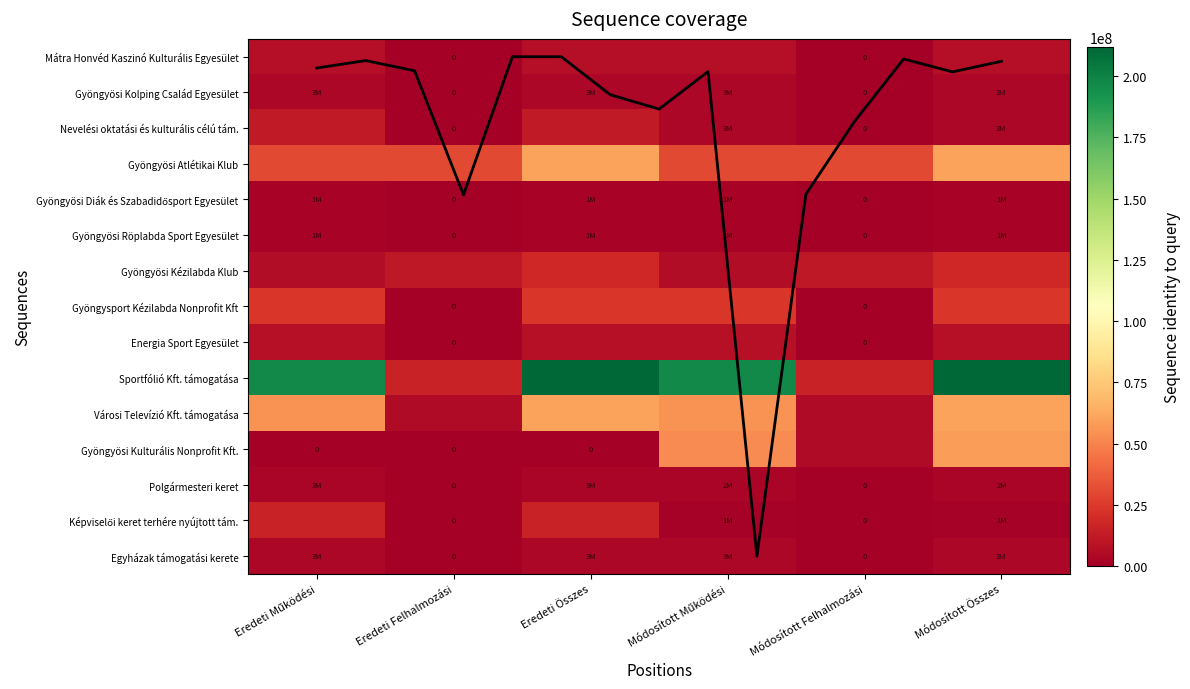

Reading left to right, transcribe all the data shown in this chart.

Mátra Honvéd Kaszinó Kulturális Egyesület: Eredeti Működési=1900000	Eredeti Felhalmozási=0	Eredeti Összes=1900000	Módosított Működési=1900000	Módosított Felhalmozási=0	Módosított Összes=1900000
Gyöngyösi Kolping Család Egyesület: Eredeti Működési=1900000	Eredeti Felhalmozási=0	Eredeti Összes=1900000	Módosított Működési=1900000	Módosított Felhalmozási=0	Módosított Összes=1900000
Nevelési oktatási és kulturális célú tám.: Eredeti Működési=11637500	Eredeti Felhalmozási=0	Eredeti Összes=11637500	Módosított Működési=3967500	Módosított Felhalmozási=0	Módosított Összes=3967500
Gyöngyösi Atlétikai Klub: Eredeti Működési=29975000	Eredeti Felhalmozási=30000000	Eredeti Összes=59975000	Módosított Működési=29975000	Módosított Felhalmozási=30000000	Módosított Összes=59975000
Gyöngyösi Diák és Szabadidősport Egyesület: Eredeti Működési=6650000	Eredeti Felhalmozási=0	Eredeti Összes=6650000	Módosított Működési=6650000	Módosított Felhalmozási=0	Módosított Összes=6650000
Gyöngyösi Röplabda Sport Egyesület: Eredeti Működési=3515000	Eredeti Felhalmozási=0	Eredeti Összes=3515000	Módosított Működési=3515000	Módosított Felhalmozási=0	Módosított Összes=3515000
Gyöngyösi Kézilabda Klub: Eredeti Működési=6470000	Eredeti Felhalmozási=11400000	Eredeti Összes=17870000	Módosított Működési=6470000	Módosított Felhalmozási=11400000	Módosított Összes=17870000
Gyöngysport Kézilabda Nonprofit Kft: Eredeti Működési=3800000	Eredeti Felhalmozási=0	Eredeti Összes=3800000	Módosított Működési=3800000	Módosított Felhalmozási=0	Módosított Összes=3800000
Energia Sport Egyesület: Eredeti Működési=23922000	Eredeti Felhalmozási=0	Eredeti Összes=23922000	Módosított Működési=23922000	Módosított Felhalmozási=0	Módosított Összes=23922000
Sportfólió Kft. támogatása: Eredeti Működési=196965000	Eredeti Felhalmozási=15000000	Eredeti Összes=211965000	Módosított Működési=196965000	Módosított Felhalmozási=15000000	Módosított Összes=211965000
Városi Televízió Kft. támogatása: Eredeti Működési=54768000	Eredeti Felhalmozási=5000000	Eredeti Összes=59768000	Módosított Működési=54768000	Módosított Felhalmozási=5000000	Módosított Összes=59768000
Gyöngyösi Kulturális Nonprofit Kft.: Eredeti Működési=0	Eredeti Felhalmozási=0	Eredeti Összes=0	Módosított Működési=52908977	Módosított Felhalmozási=5080000	Módosított Összes=57988977
Polgármesteri keret: Eredeti Működési=3000000	Eredeti Felhalmozási=0	Eredeti Összes=3000000	Módosított Működési=2700000	Módosított Felhalmozási=0	Módosított Összes=2700000
Képviselői keret terhére nyújtott tám.: Eredeti Működési=15000000	Eredeti Felhalmozási=0	Eredeti Összes=15000000	Módosított Működési=1545000	Módosított Felhalmozási=0	Módosított Összes=1545000
Egyházak támogatási kerete: Eredeti Működési=8170000	Eredeti Felhalmozási=0	Eredeti Összes=8170000	Módosított Működési=8170000	Módosított Felhalmozási=0	Módosított Összes=8170000